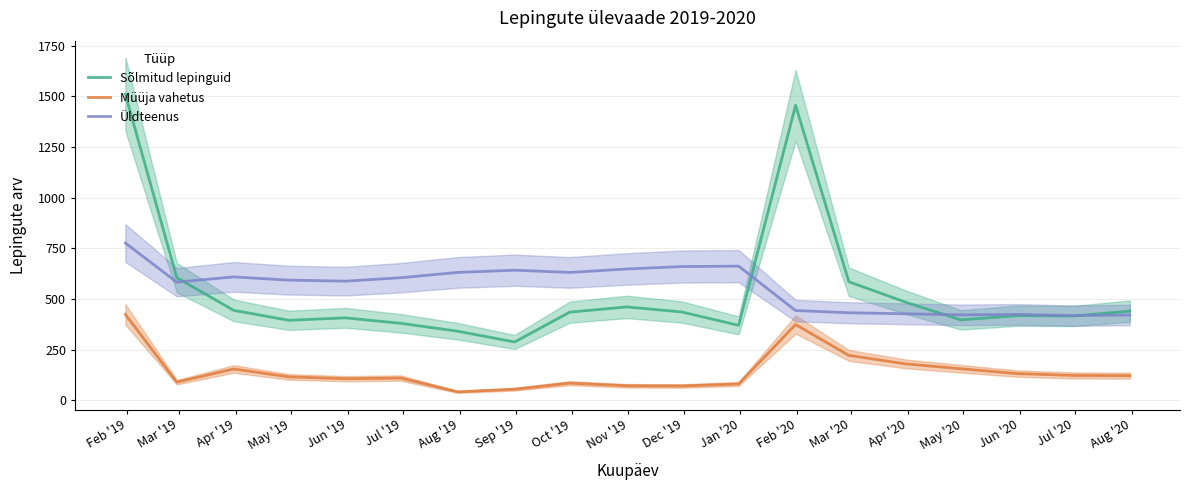

What is the maximum value for Sõlmitud lepinguid?

1510